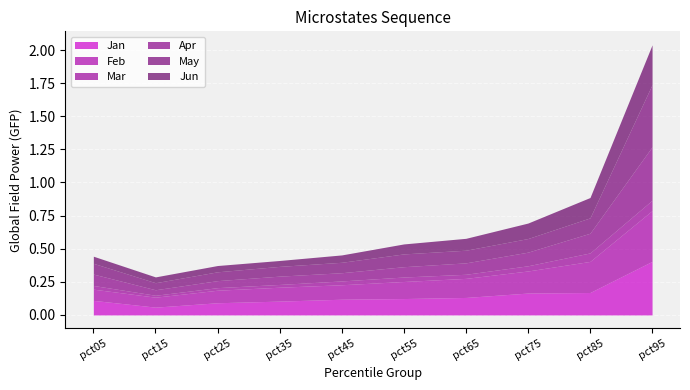

What is the spread (max minus min) of values at pct85?

0.2